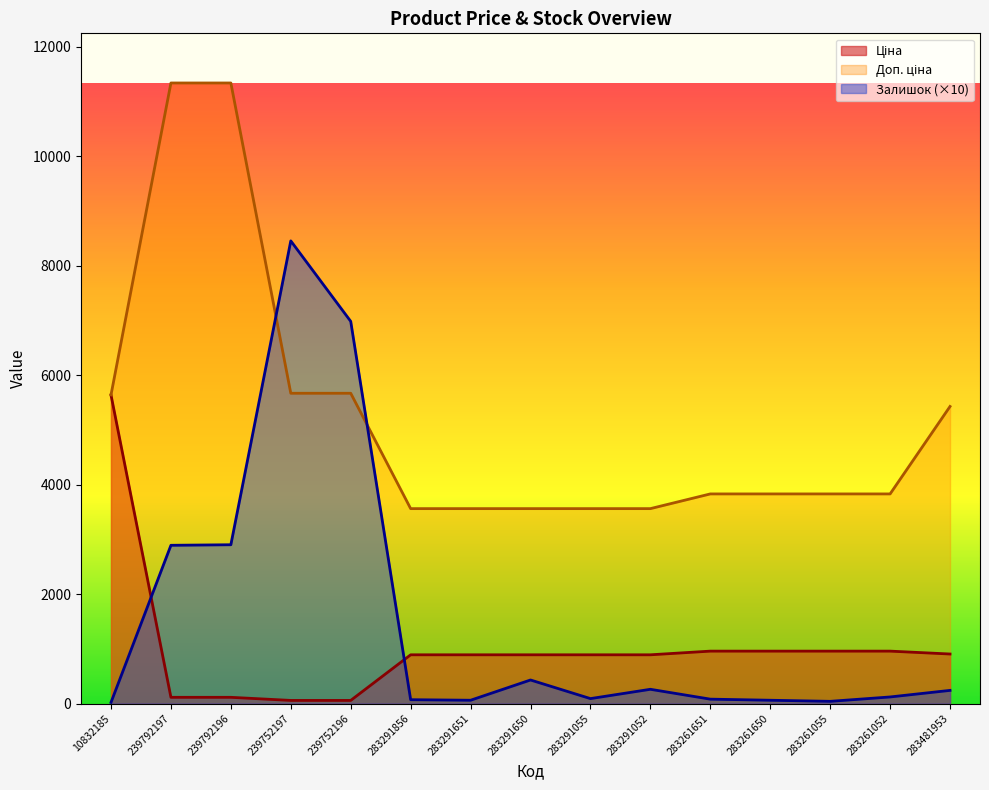

What position from the left is 239752196?

5